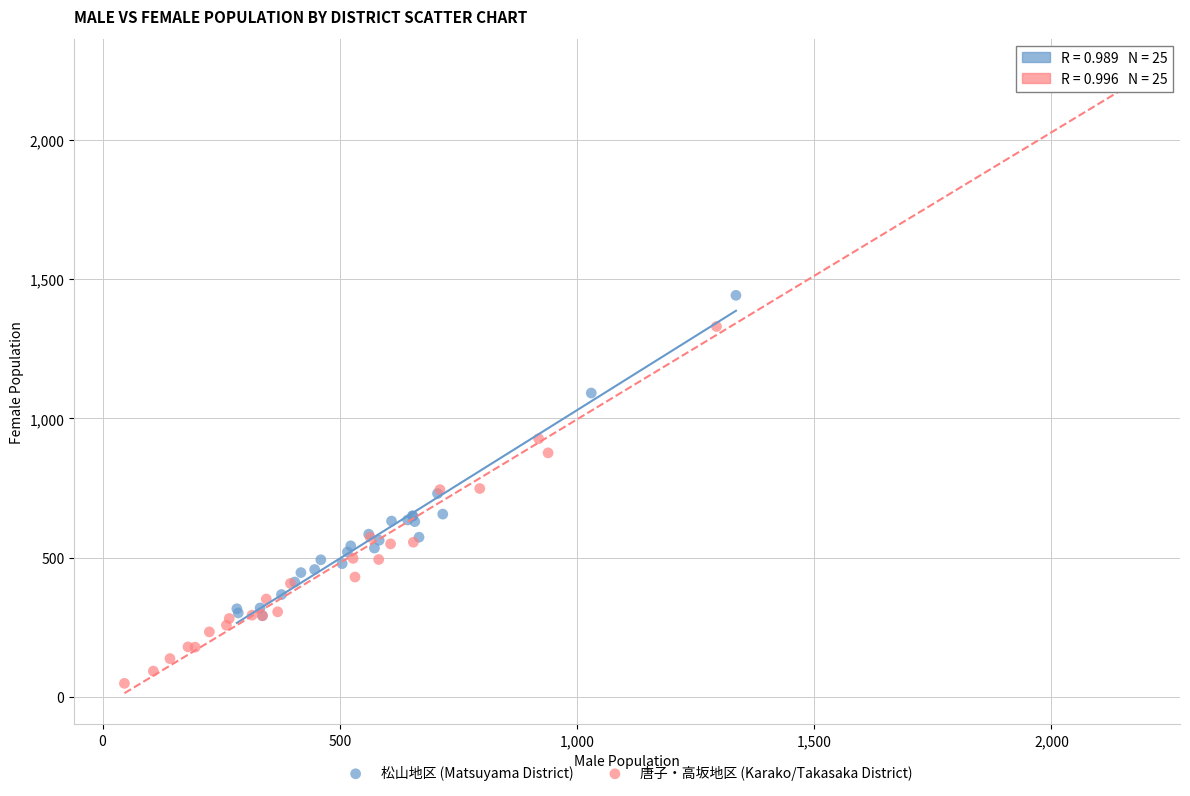

Which series has the largest Y range (max minus min)?

唐子・高坂地区 (Karako/Takasaka District)